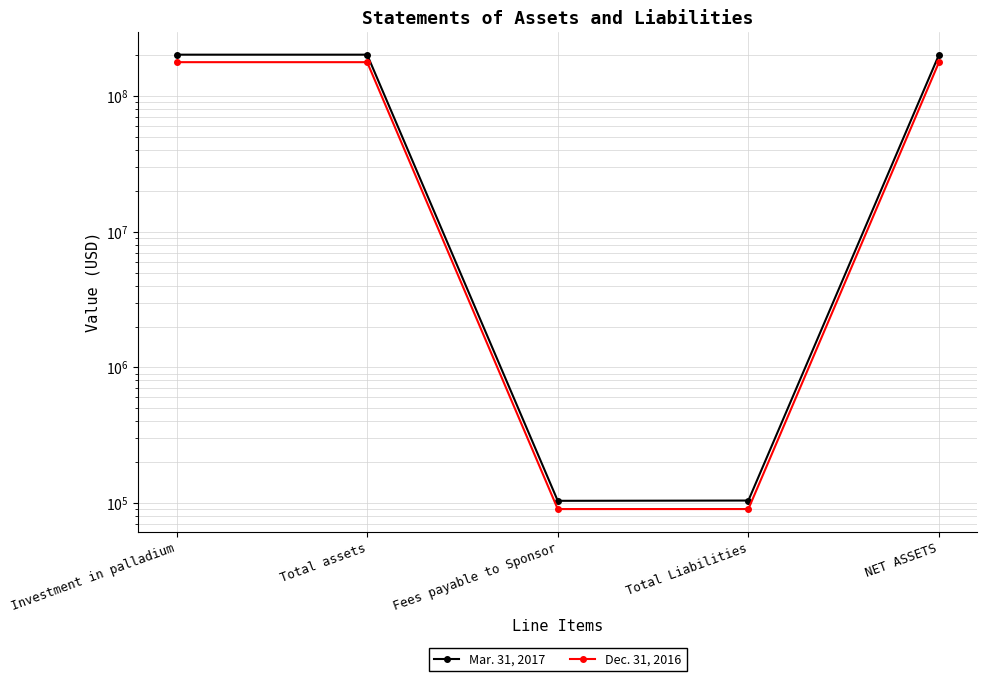

What is the value of the Dec. 31, 2016 point at the 1st from the left?

178342000